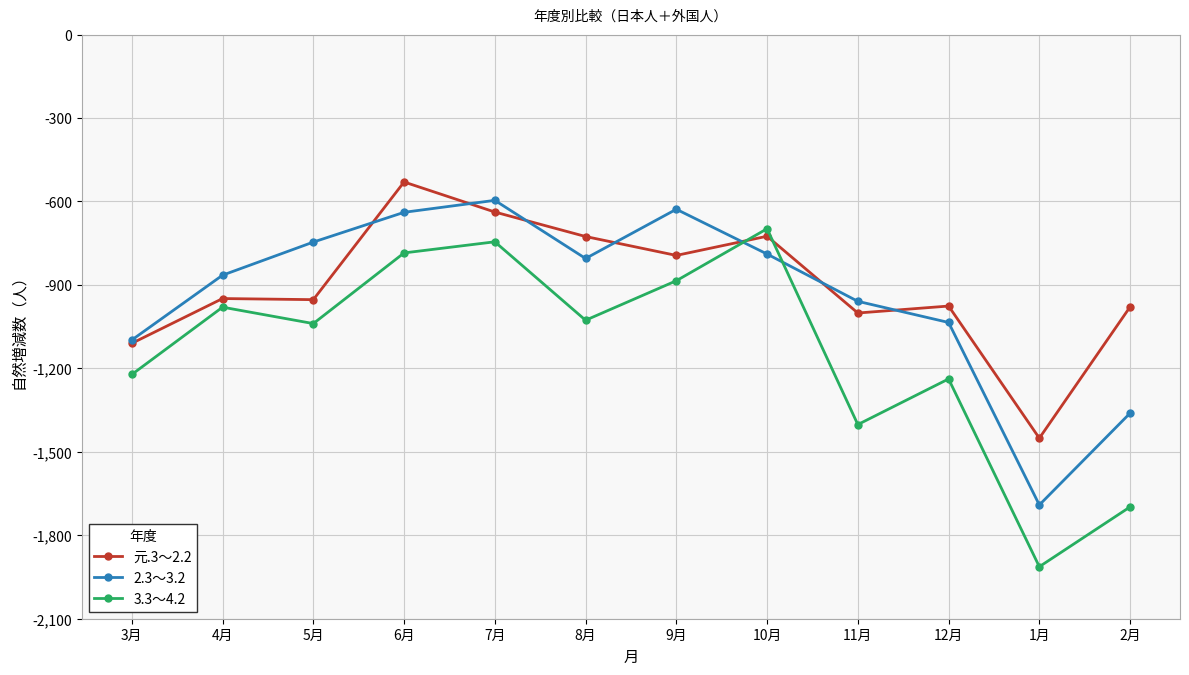

Is the value of 元.3～2.2 at 6月 greater than the value of 2.3～3.2 at 8月?

Yes